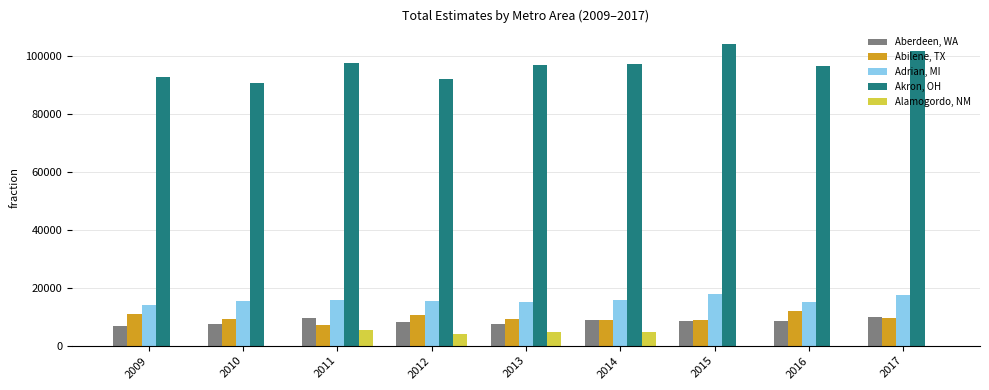

The value of Alamogordo, NM at 2012 is 4191. True or false?

True